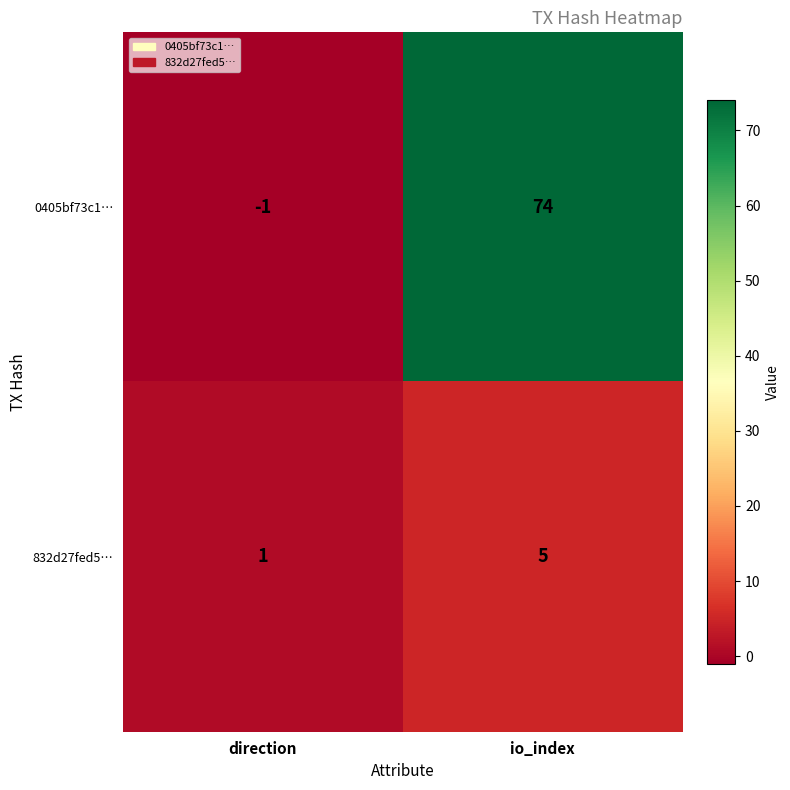

How many data points does each series have?

2